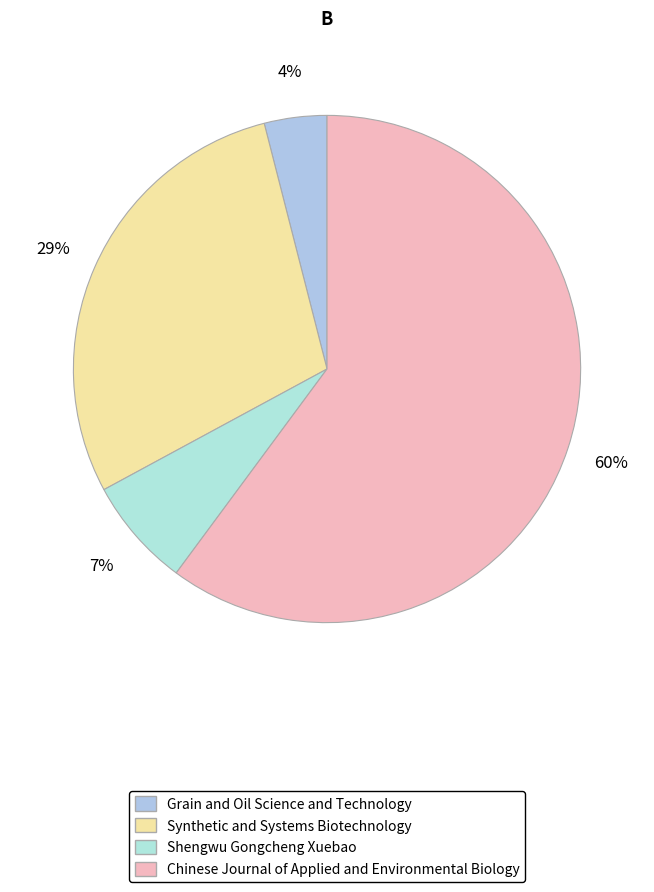

What percentage is the Synthetic and Systems Biotechnology slice, to the nearest percent?

29%